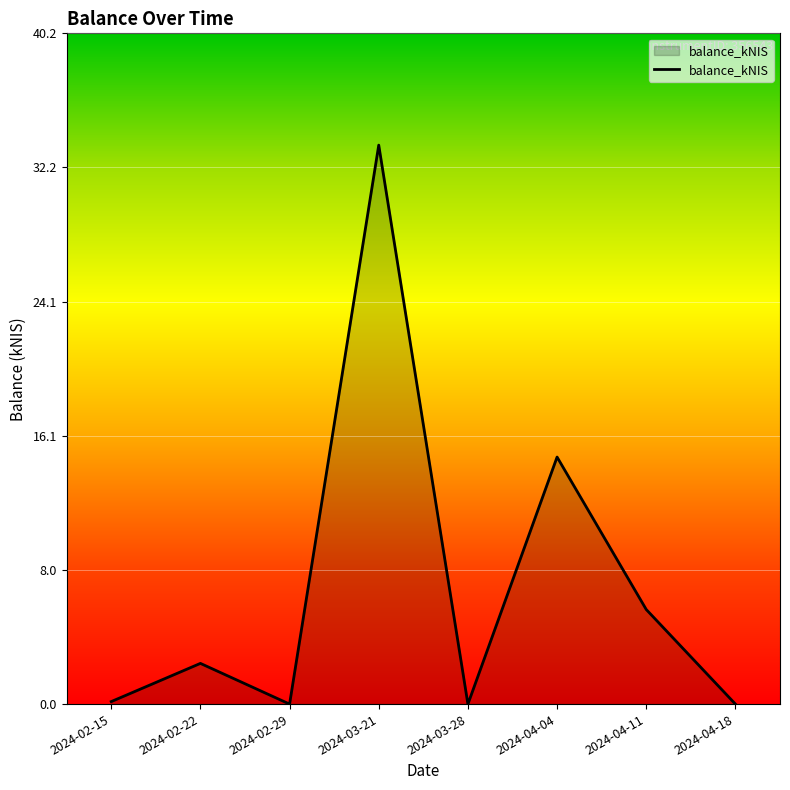

Count the number of data series in this chart.

1